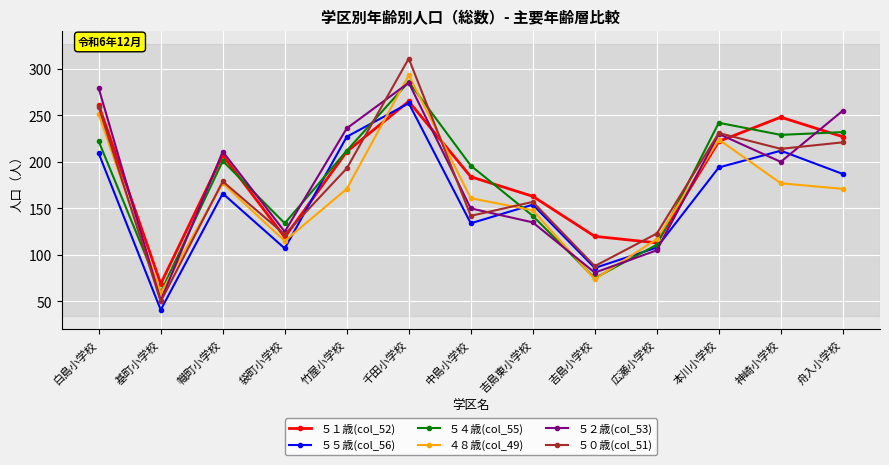

Does the chart display data point markers on the line(s)?

Yes